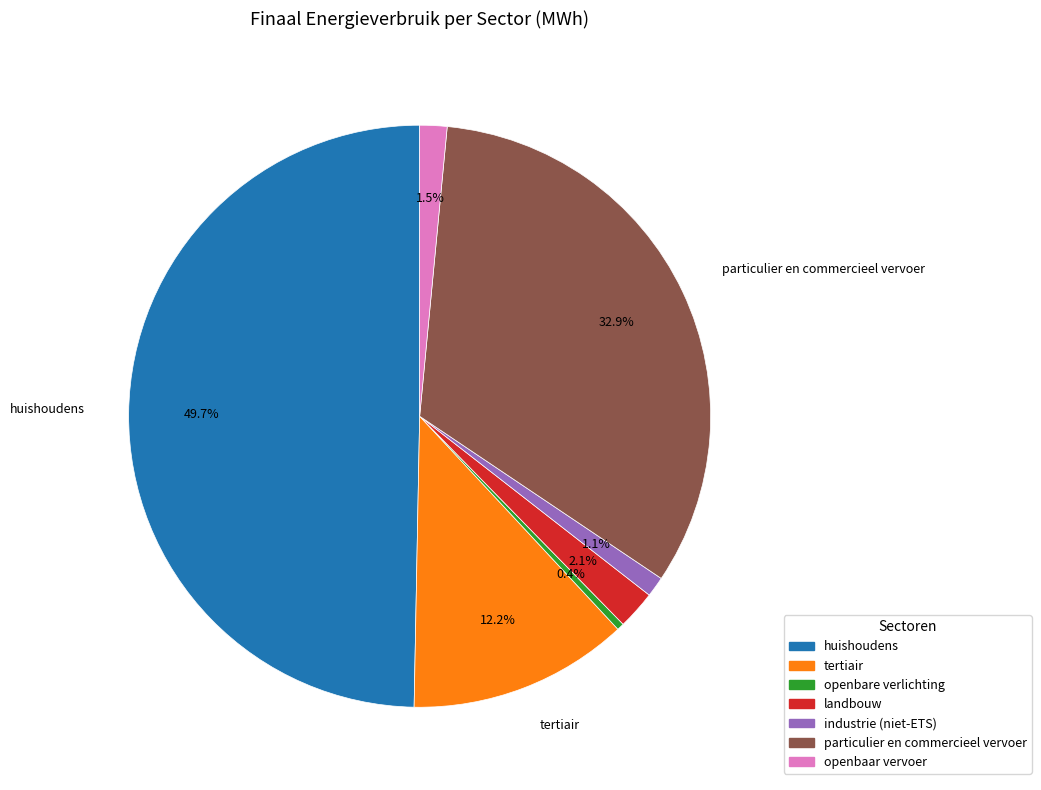

To the nearest percent, what is the average slice percentage?

14%